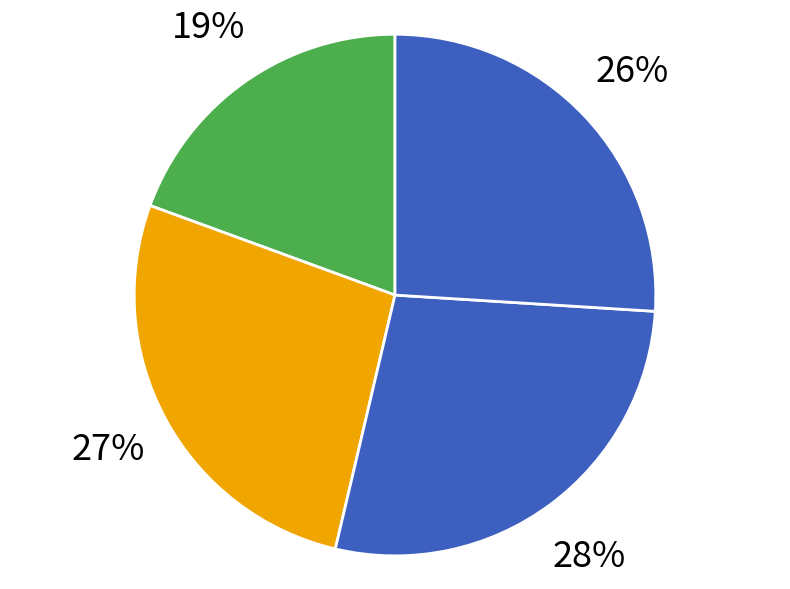

Count the number of slices in the pie.

4